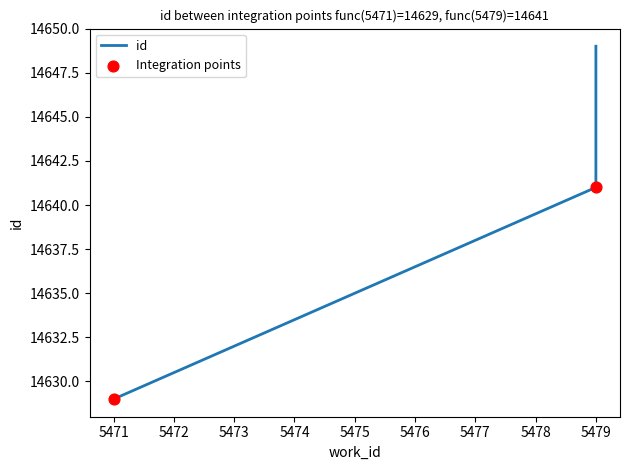

What is the ratio of the value at 5479 to the value at 5479?

1.0